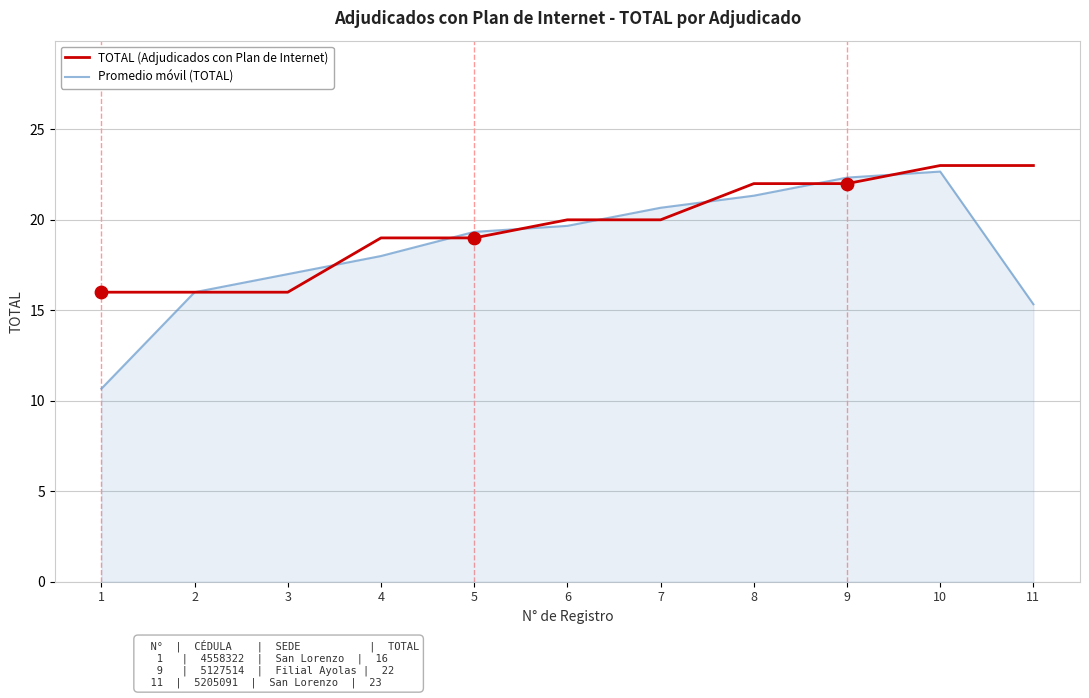

Is the value of Promedio móvil (TOTAL) at 8 greater than the value of TOTAL (Adjudicados con Plan de Internet) at 11?

No